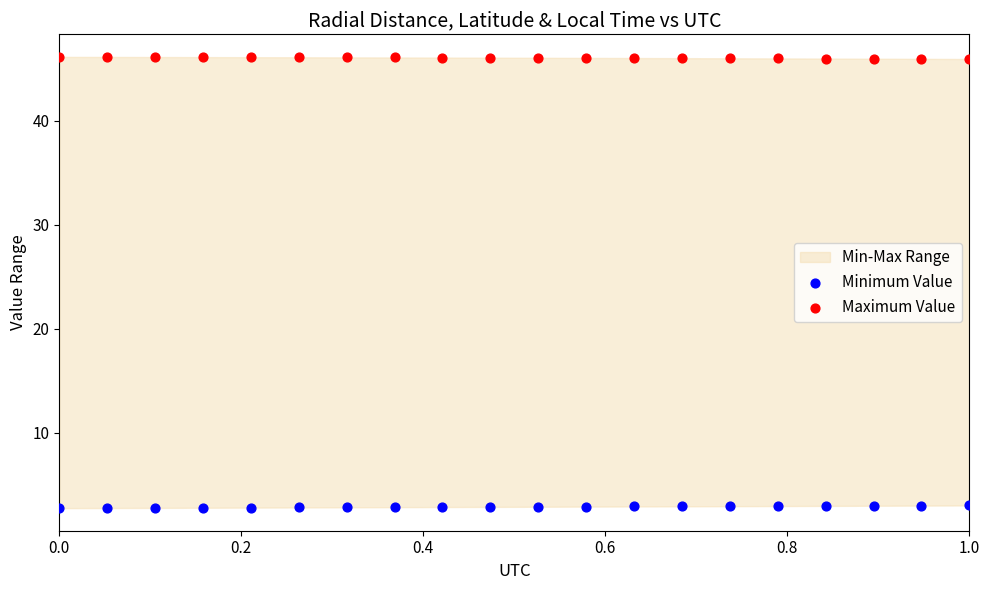

Which series reaches the minimum Y coordinate?

Minimum Value